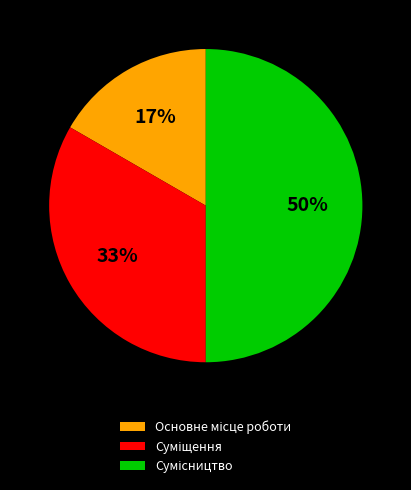

To the nearest percent, what is the average slice percentage?

33%